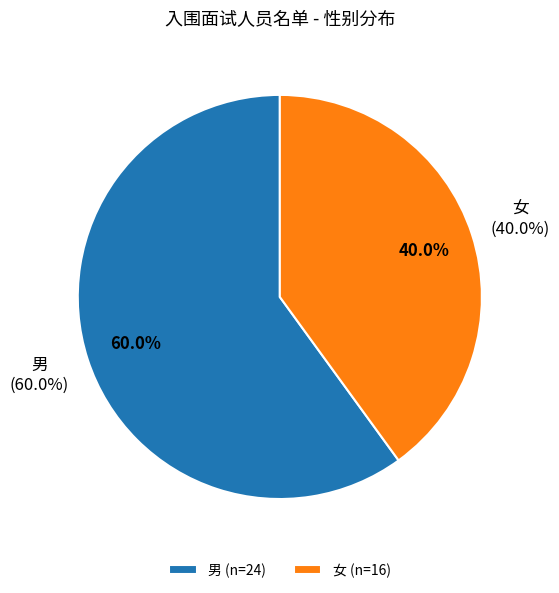

To the nearest percent, what is the combined percentage of 男 and 女?

100%